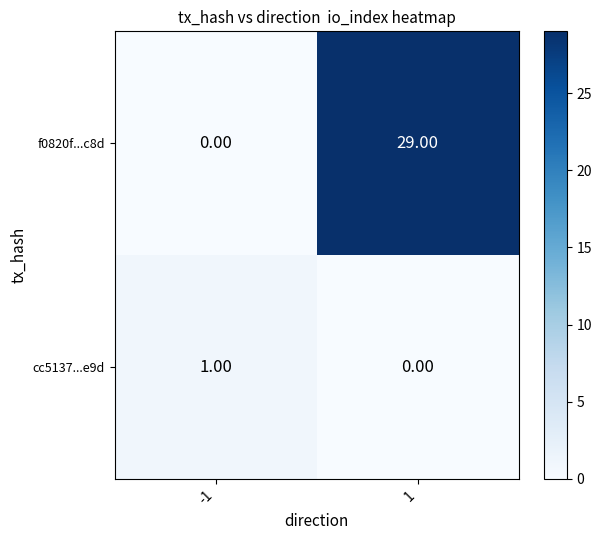

Rank the series by their average value, from highest to lowest.

f0820f...c8d, cc5137...e9d